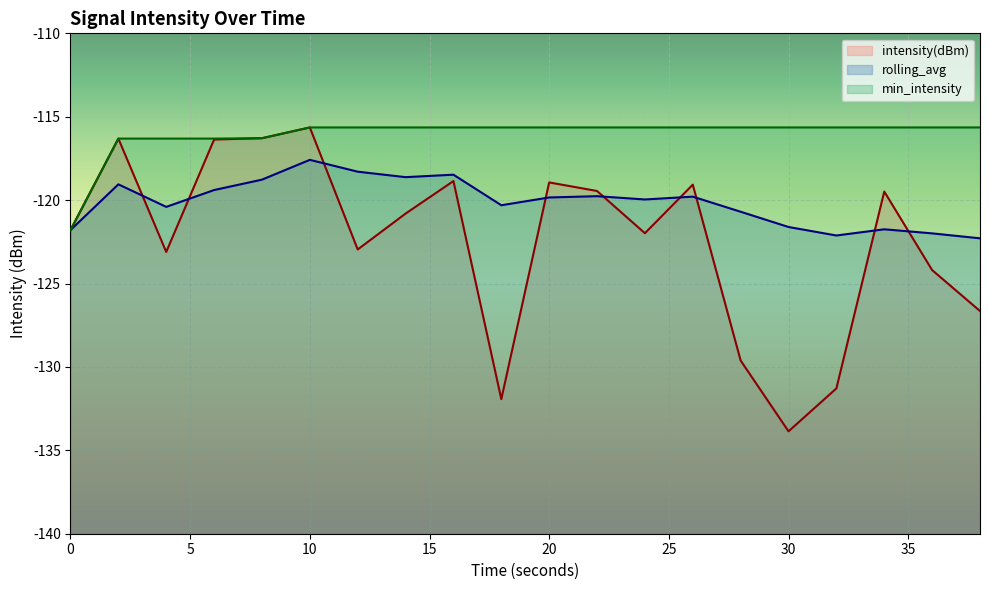

What is the difference between the maximum and minimum values in the intensity(dBm) series?

18.2